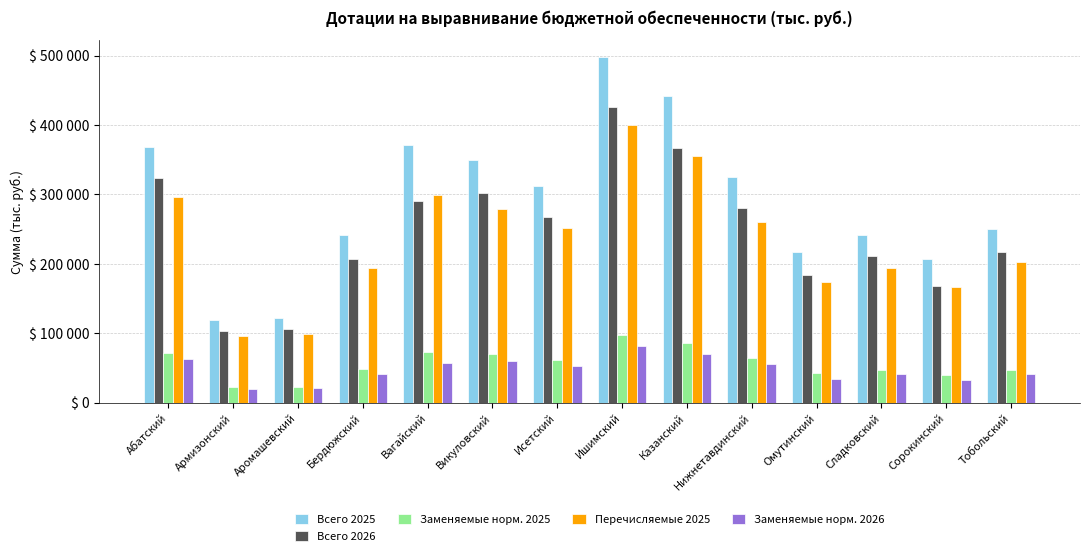

Reading left to right, extract all data points from this chart.

Всего 2025: 368259	118593	122355	241876	371752	349485	312728	497476	442307	324972	217028	241576	207358	249973
Всего 2026: 324024	103617	106769	206539	291148	302345	267240	425563	367598	280146	184388	210730	168350	216793
Заменяемые норм. 2025: 72289	22851	23441	48318	72653	69675	61029	97316	86329	64374	43077	47858	40354	47247
Перечисляемые 2025: 295970	95742	98914	193558	299099	279810	251699	400160	355978	260598	173951	193718	167004	202726
Заменяемые норм. 2026: 62946	20423	21201	41005	58019	59848	52673	82530	70833	55374	34332	41935	32920	40845